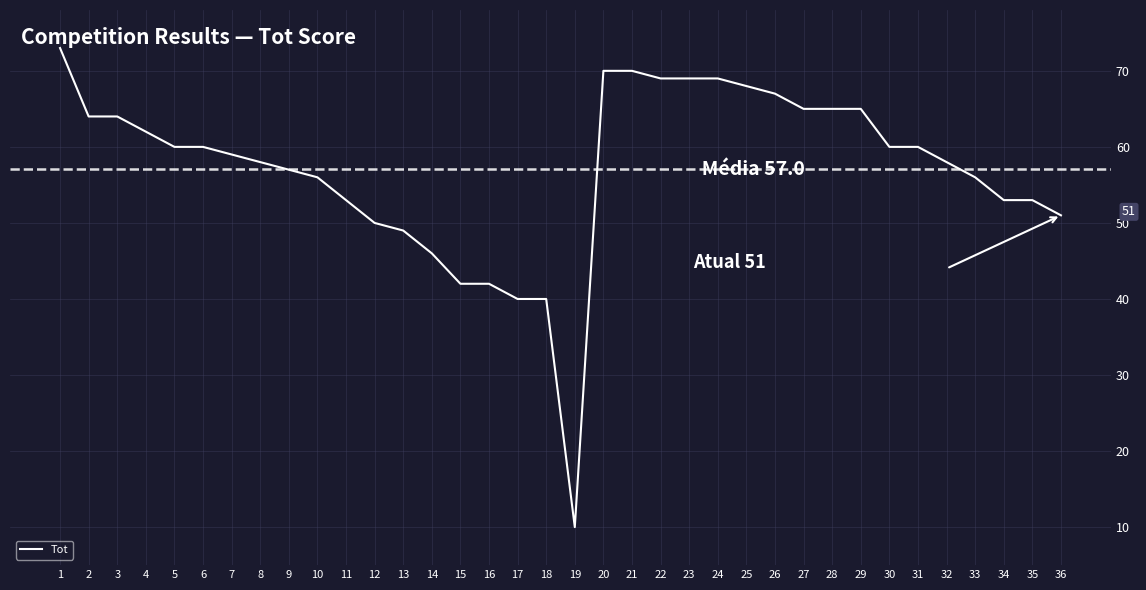

What is the sum of all values?

2053